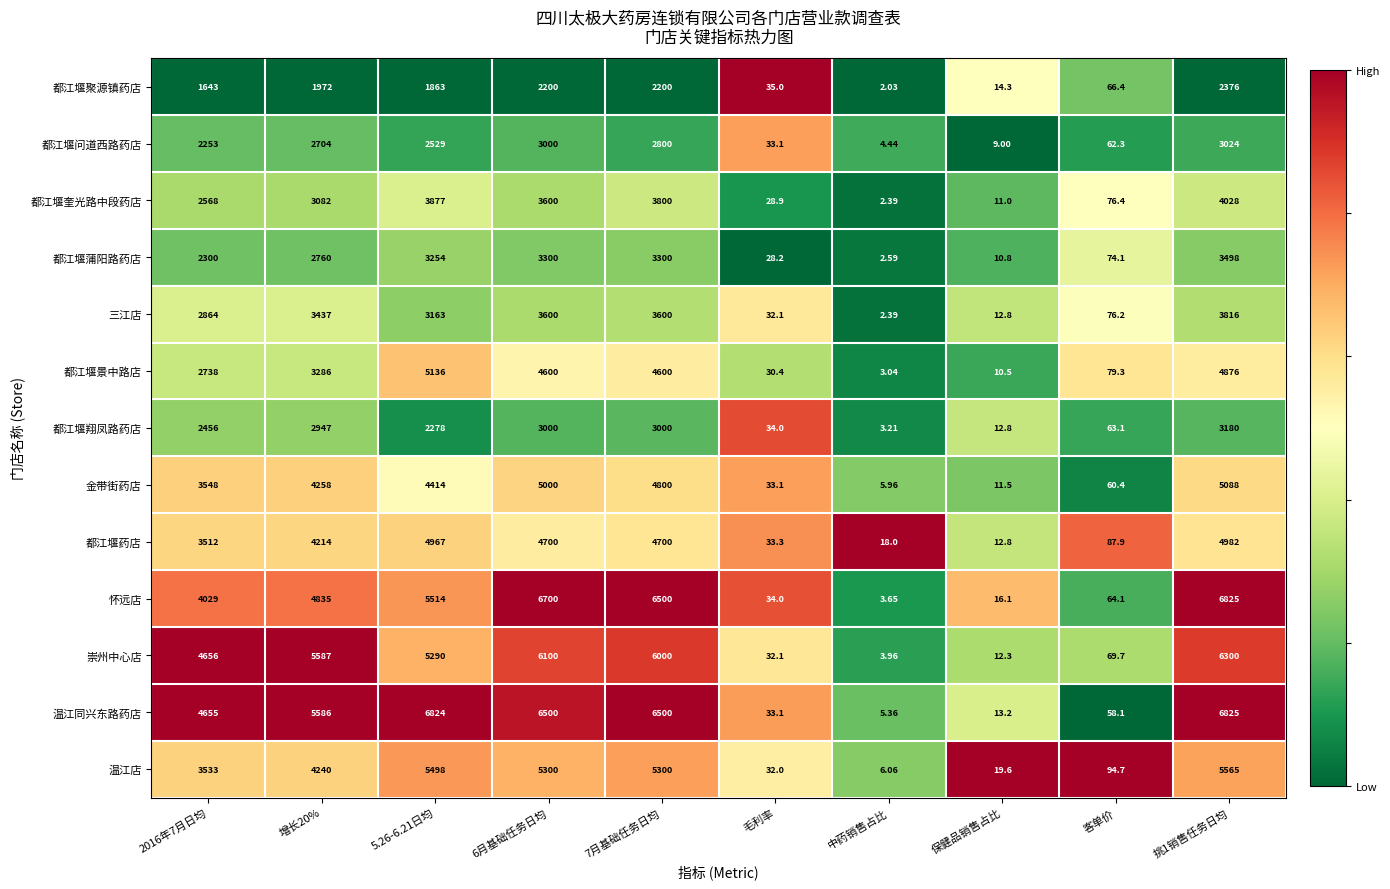

Is the value of 怀远店 at 7月基础任务日均 greater than the value of 都江堰蒲阳路药店 at 挑1销售任务日均?

Yes